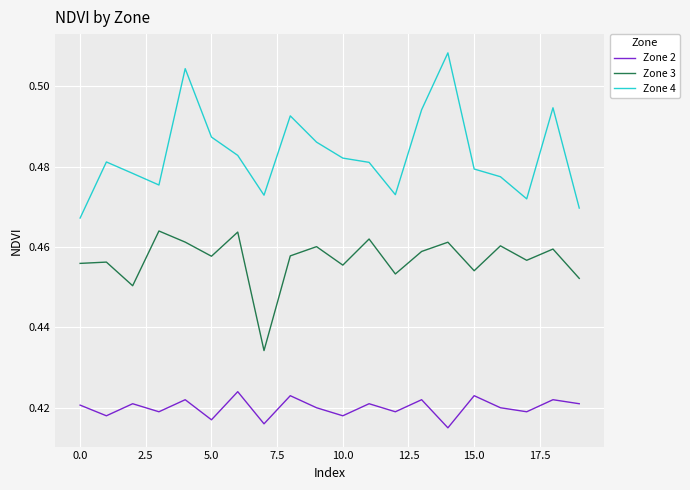

True or false: Zone 4 and Zone 2 intersect in this chart.

False